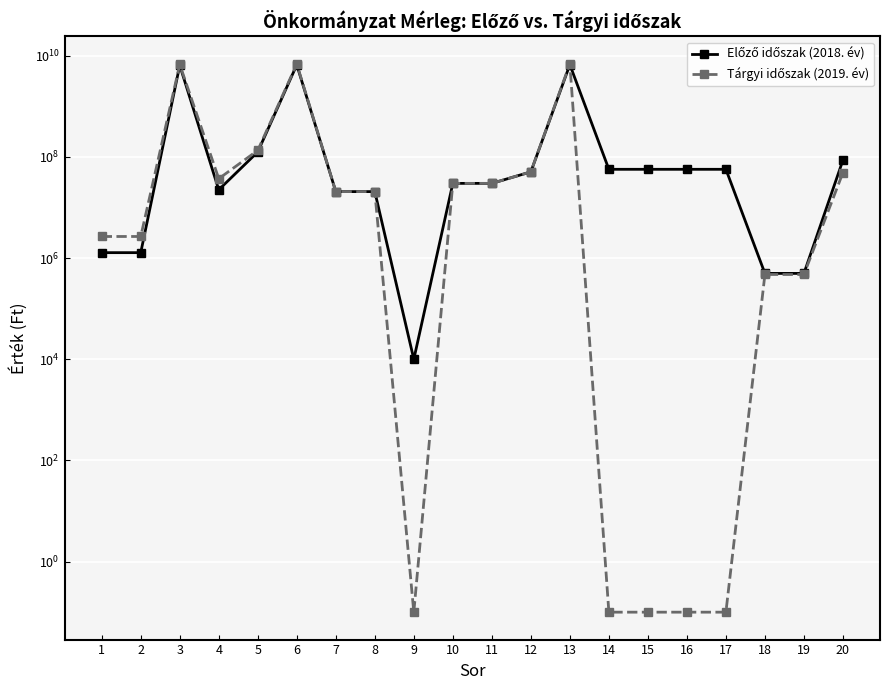

What are all the series names shown in the legend?

Előző időszak (2018. év), Tárgyi időszak (2019. év)